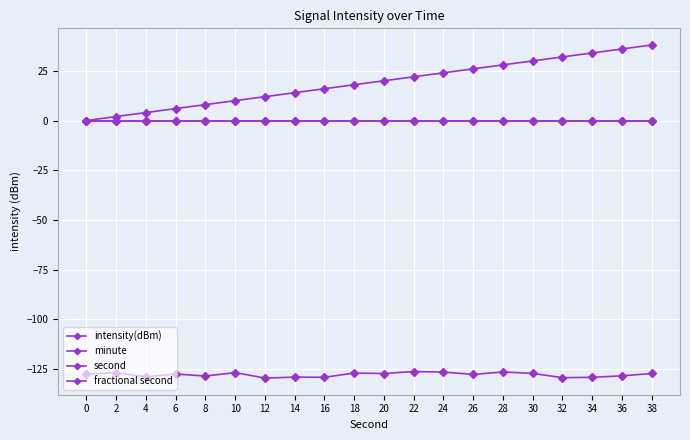

What is the difference between the maximum and second lowest values in the intensity(dBm) series?

3.1